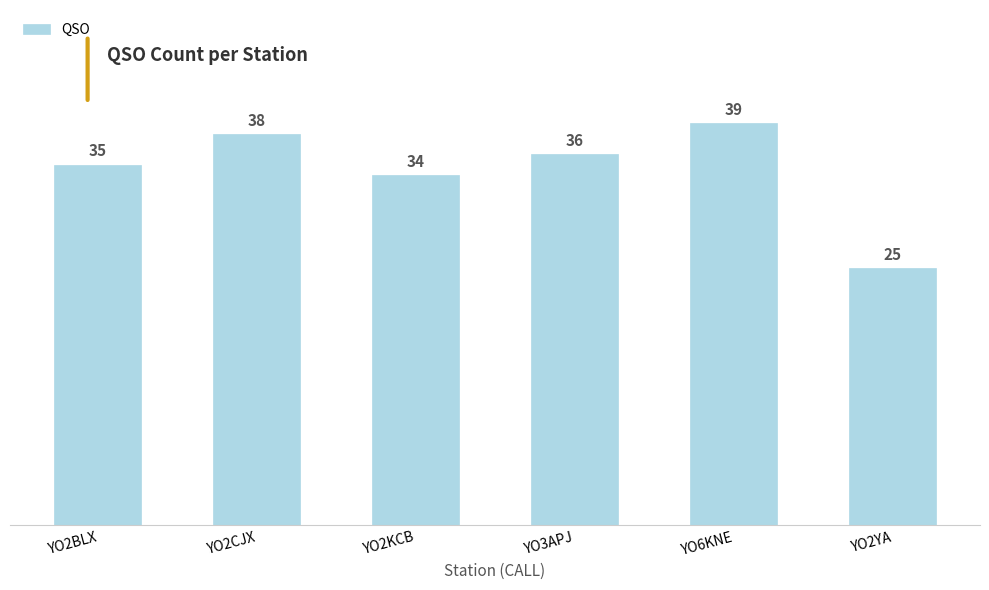

Reading left to right, what are all the values shown in this chart?

YO2BLX=35	YO2CJX=38	YO2KCB=34	YO3APJ=36	YO6KNE=39	YO2YA=25